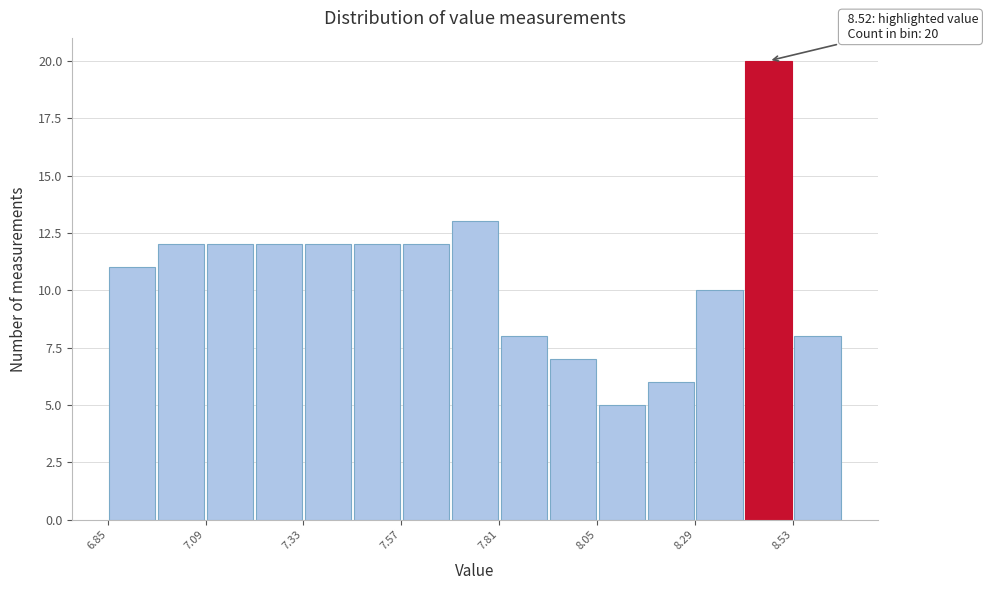

Read against the x-axis, roughly where is the centre of the tallest bar?

8.45